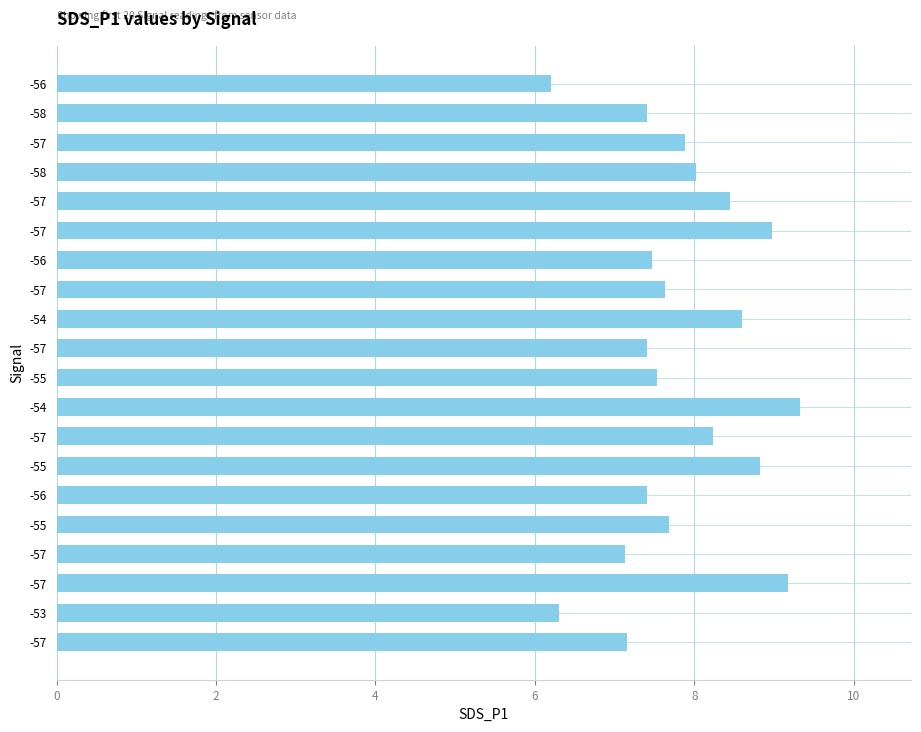

Are the bars horizontal?

Yes